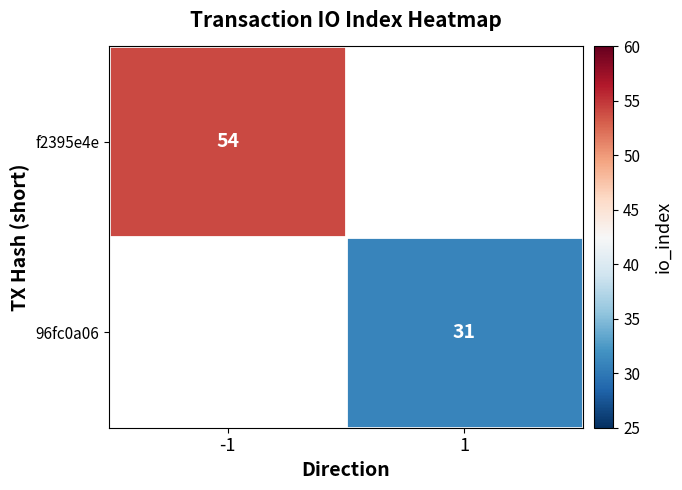

True or false: f2395e4e has a value of 54 at -1.

True